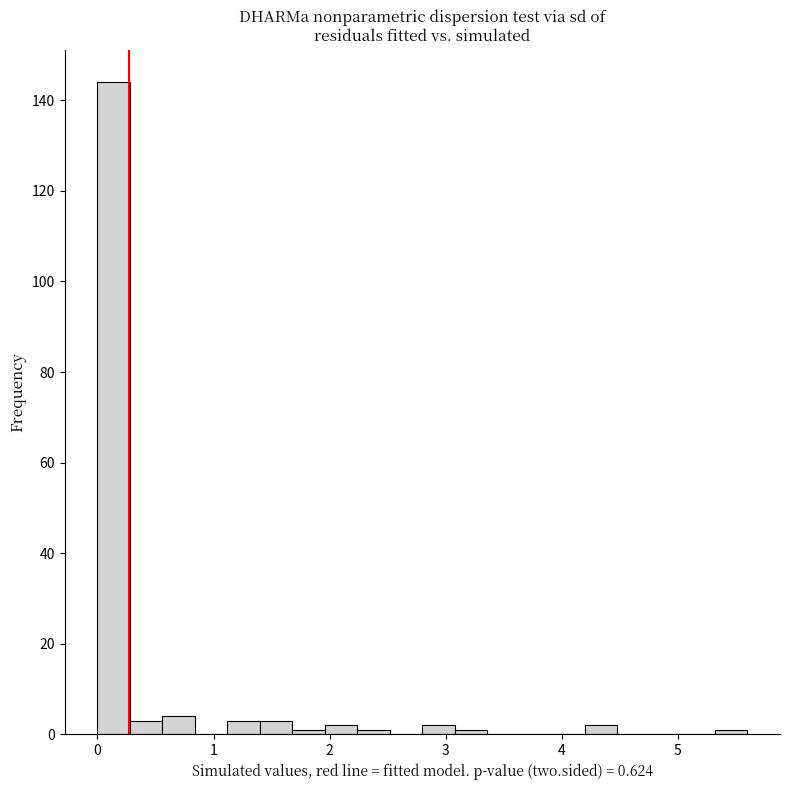

Read against the x-axis, roughly where is the centre of the tallest bar?

0.1